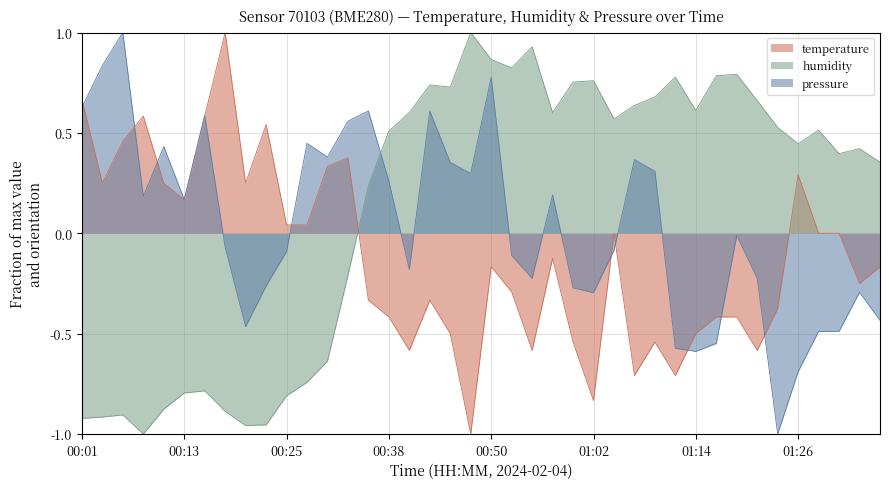

What is the approximate value of humidity at 00:47?

1.0